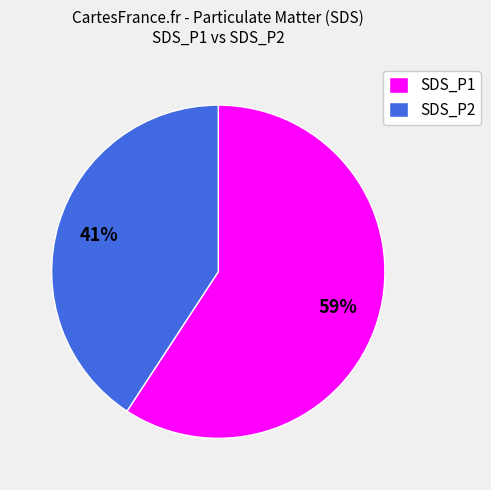

How many slices are in this pie chart?

2